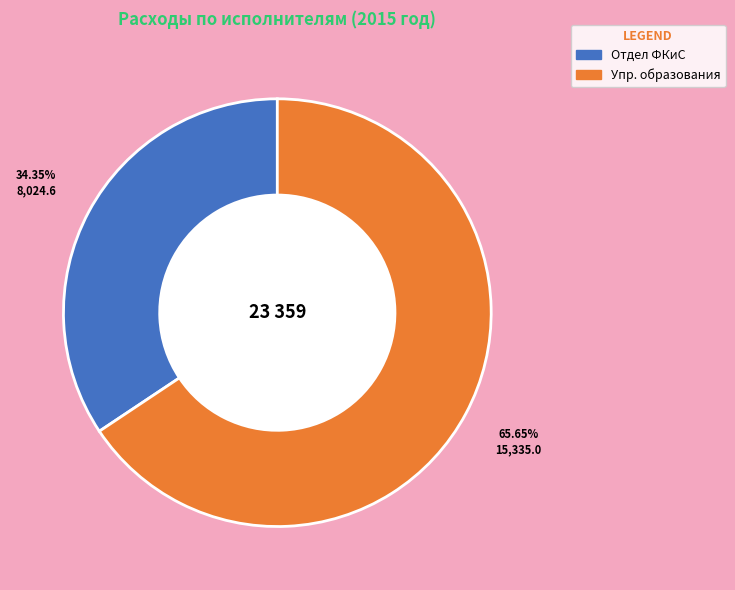

To the nearest percent, what is the average slice percentage?

50%